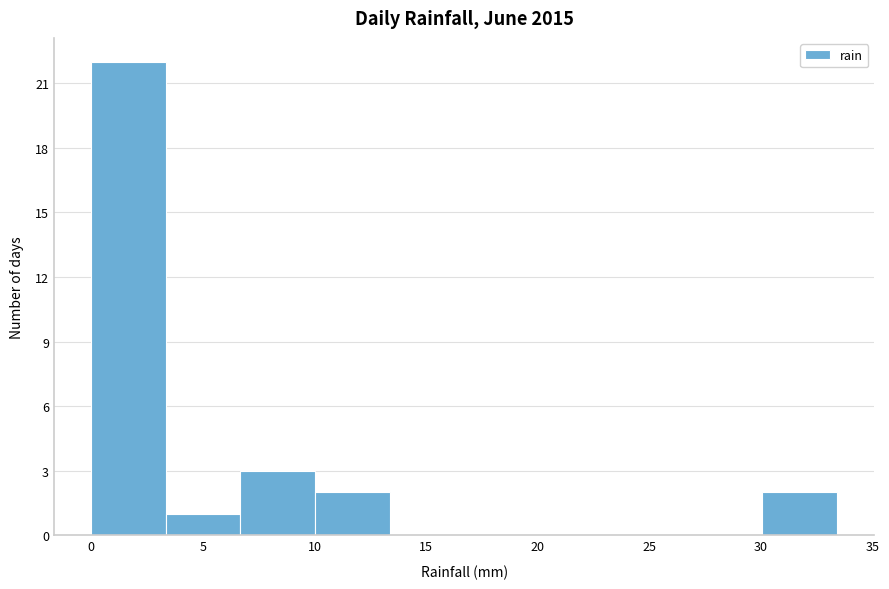

Reading left to right, list every bar in this chart as the range it spans on the x-axis followed by its height. Neither the bar edges nor the heights are printed on the chart, so give them approximately, as read against the axes.

0.0 to 3.5: 22
3.5 to 6.5: 1
6.5 to 10.0: 3
10.0 to 13.5: 2
13.5 to 16.5: 0
16.5 to 20.0: 0
20.0 to 23.5: 0
23.5 to 26.5: 0
26.5 to 30.0: 0
30.0 to 33.5: 2